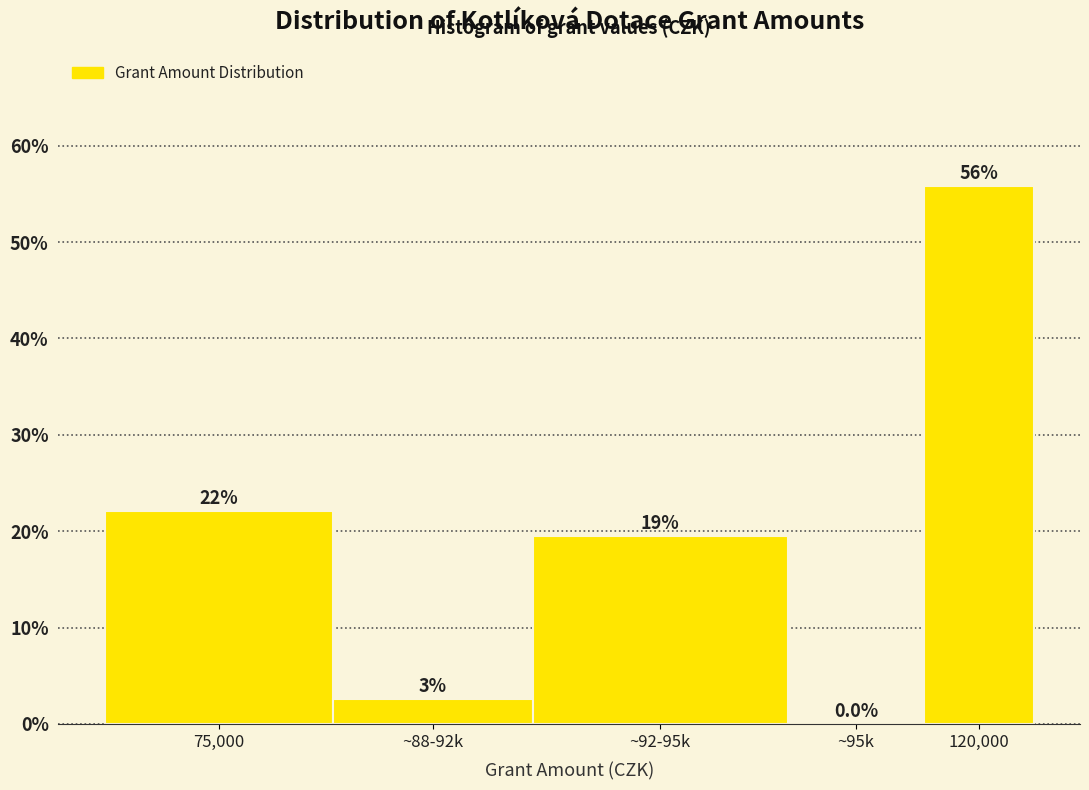

Reading left to right, extract all data points from this chart.

75,000=22.1	~88-92k=2.6	~92-95k=19.5	~95k=0.0	120,000=55.8